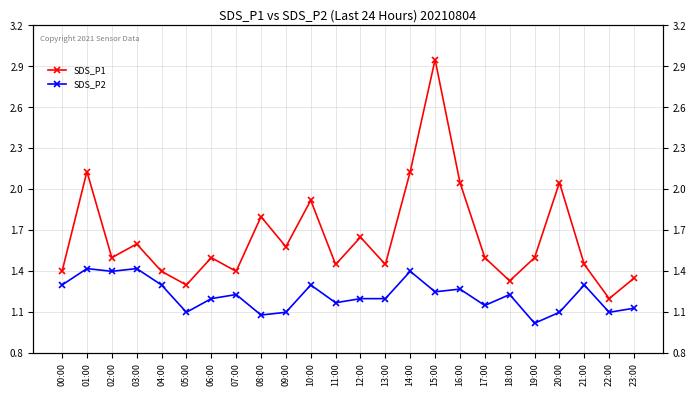

True or false: SDS_P2 and SDS_P1 cross at least once.

False